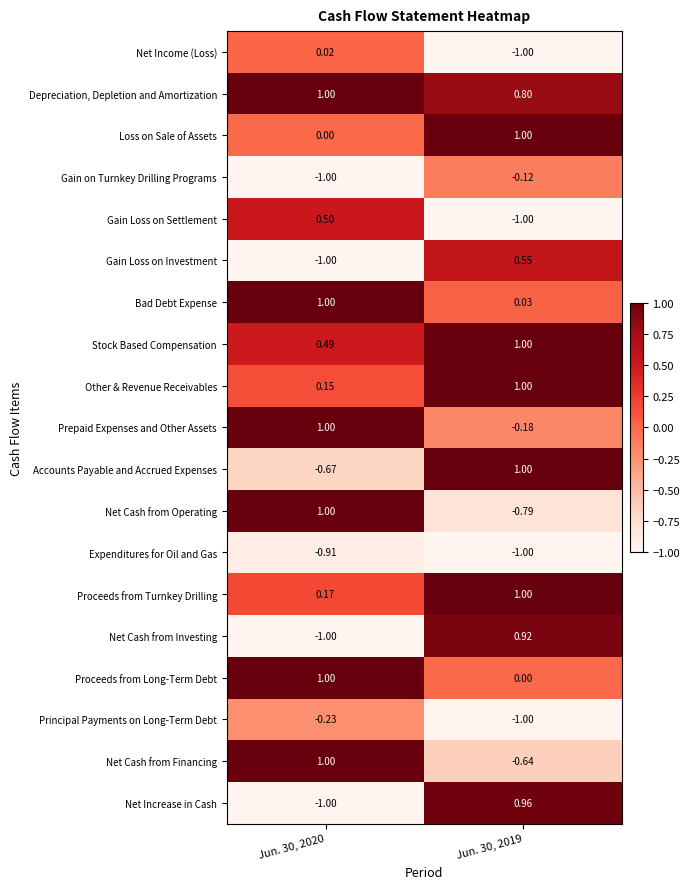

What is the difference between the maximum and minimum values in the Accounts Payable and Accrued Expenses series?

1.7